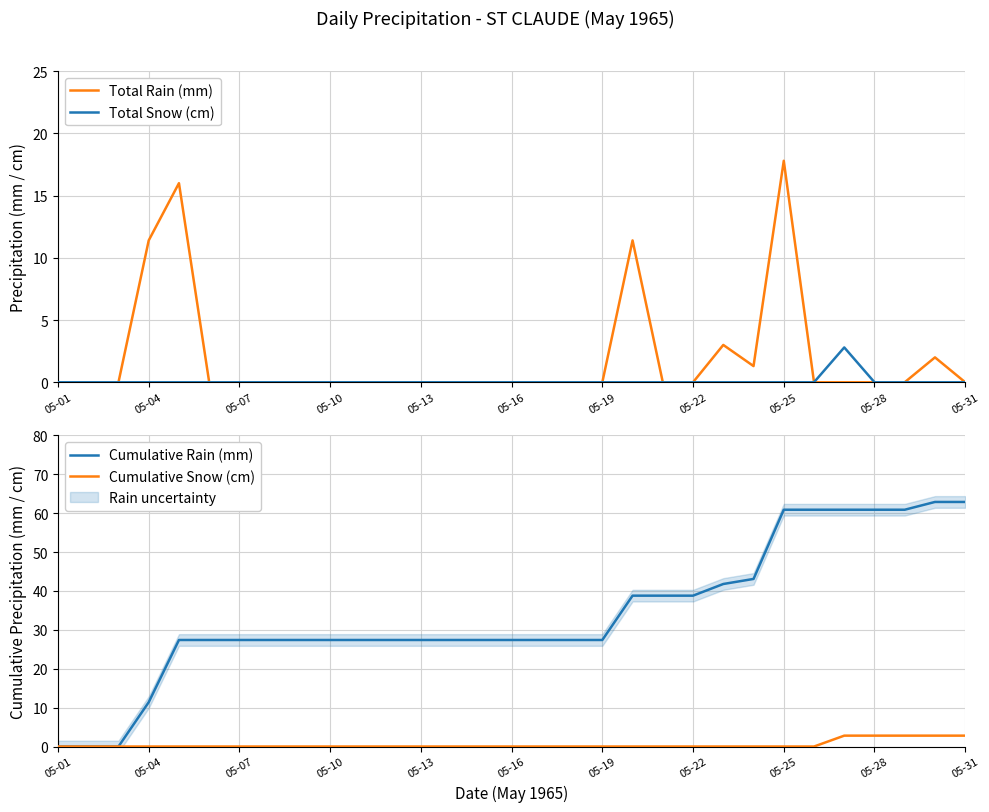

The Cumulative Snow (cm) series shows 2.8 at 05-31. True or false?

True